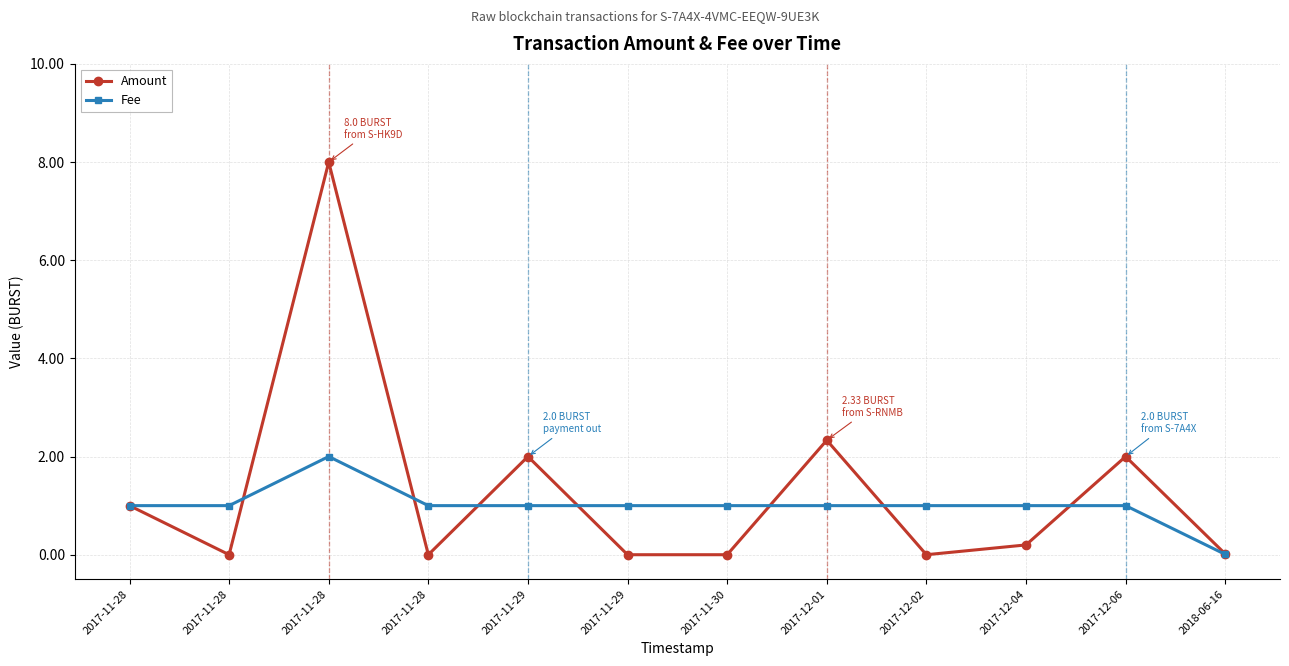

Is the value of Amount at 2018-06-16 greater than the value of Fee at 2017-11-28?

No